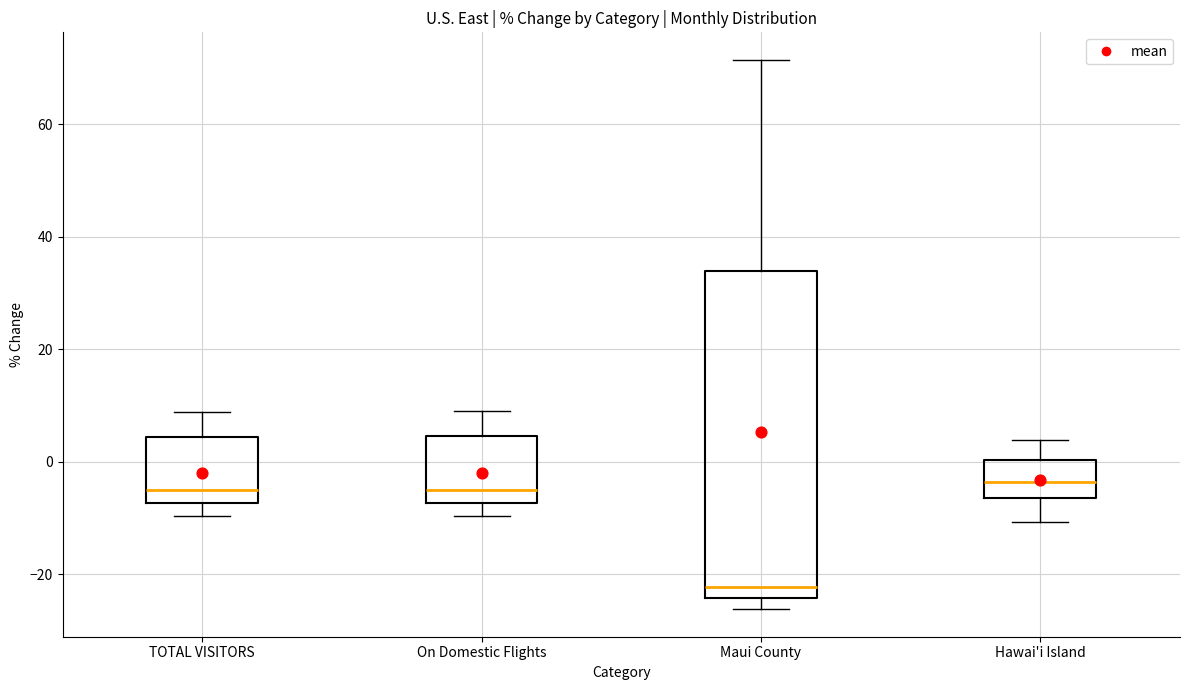

Where is the upper edge of the box for Hawai'i Island on the y-axis? The values are not printed on the chart, so give them approximately, as read against the axis.

0